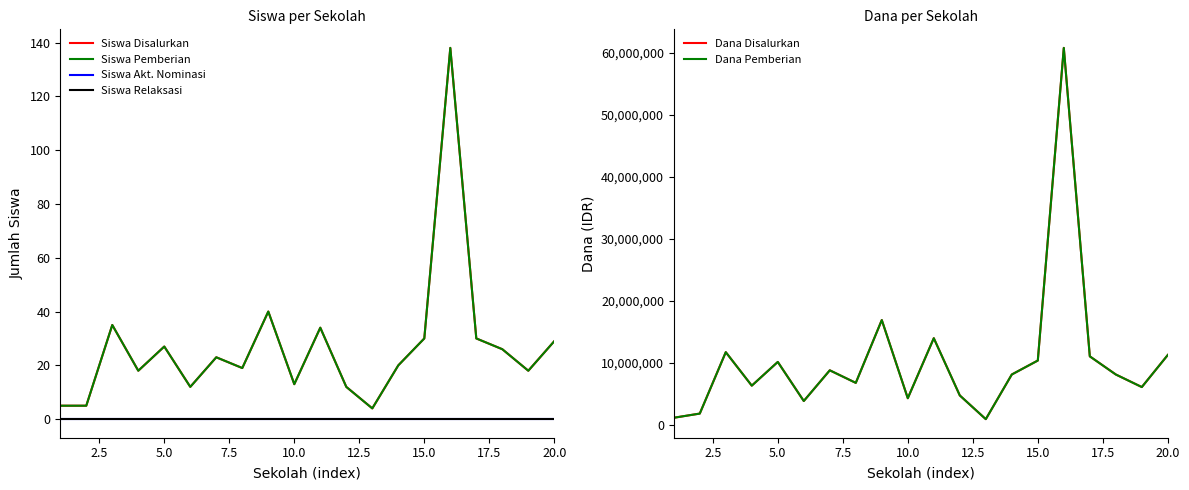

Reading right to left, transcribe all the data shown in this chart.

Siswa Disalurkan: 29	18	26	30	138	30	20	4	12	34	13	40	19	23	12	27	18	35	5	5
Siswa Pemberian: 29	18	26	30	138	30	20	4	12	34	13	40	19	23	12	27	18	35	5	5
Siswa Akt. Nominasi: 0	0	0	0	0	0	0	0	0	0	0	0	0	0	0	0	0	0	0	0
Siswa Relaksasi: 0	0	0	0	0	0	0	0	0	0	0	0	0	0	0	0	0	0	0	0
Dana Disalurkan: 11250000	6075000	8100000	11025000	60750000	10350000	8100000	900000	4725000	13950000	4275000	16875000	6750000	8775000	3825000	10125000	6300000	11700000	1800000	1125000
Dana Pemberian: 11250000	6075000	8100000	11025000	60750000	10350000	8100000	900000	4725000	13950000	4275000	16875000	6750000	8775000	3825000	10125000	6300000	11700000	1800000	1125000